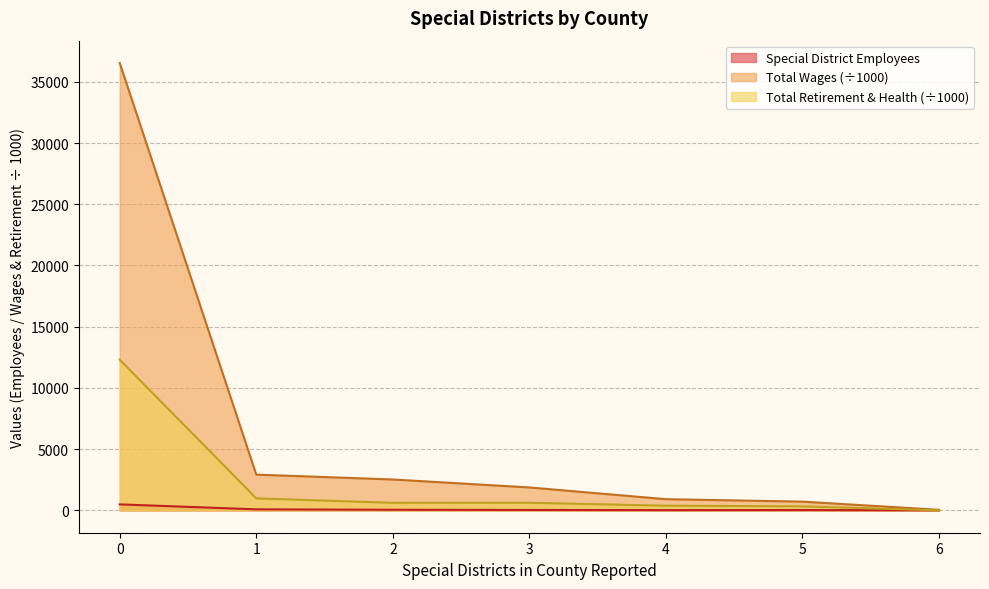

What is the spread (max minus min) of values at 3?

1838.0